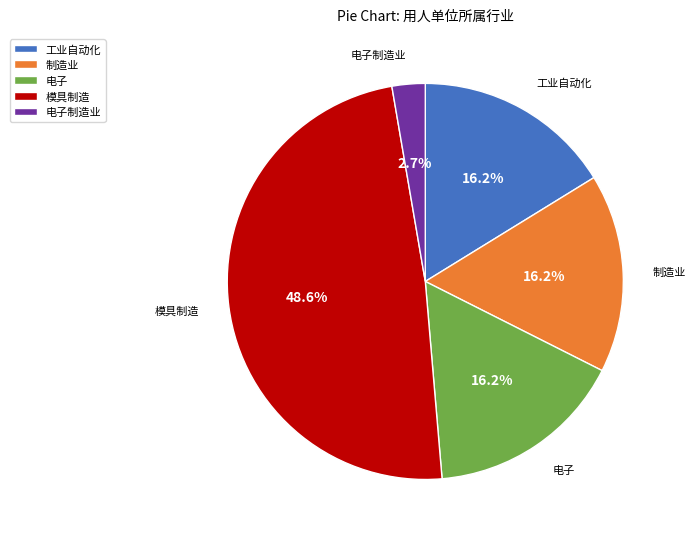

Which category has the biggest portion of the pie?

模具制造